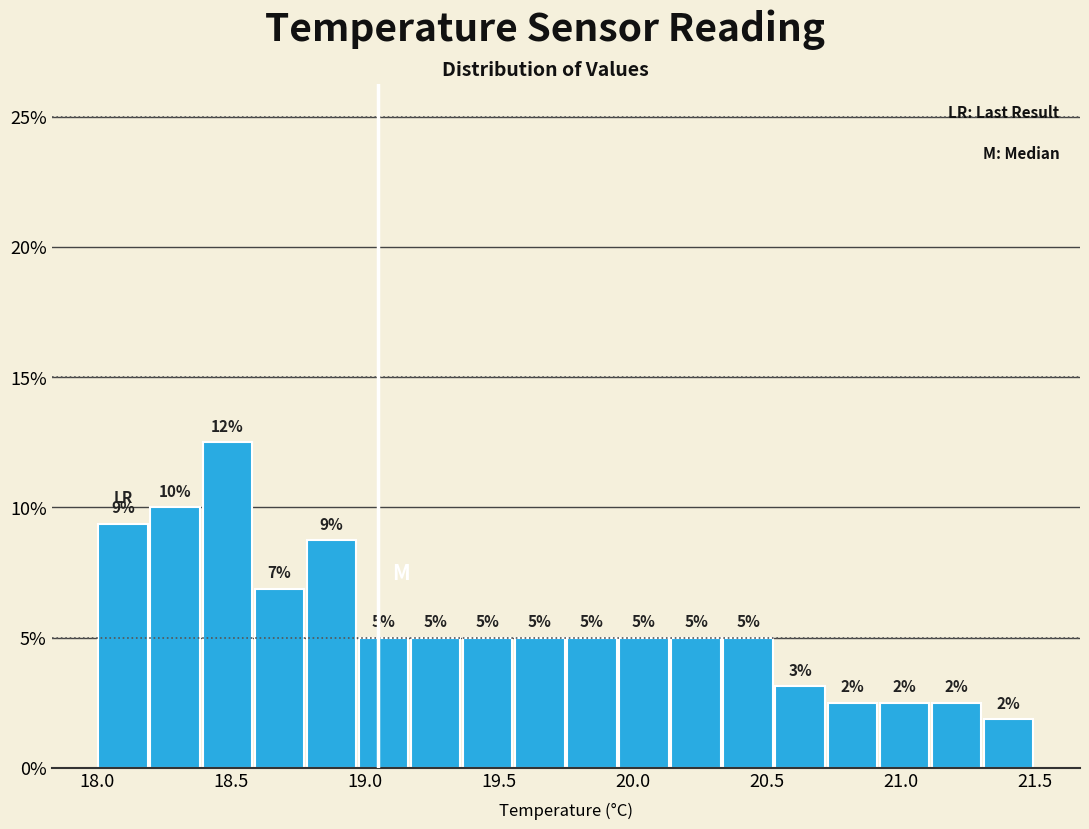

Read against the x-axis, roughly where is the centre of the tallest bar?

18.50